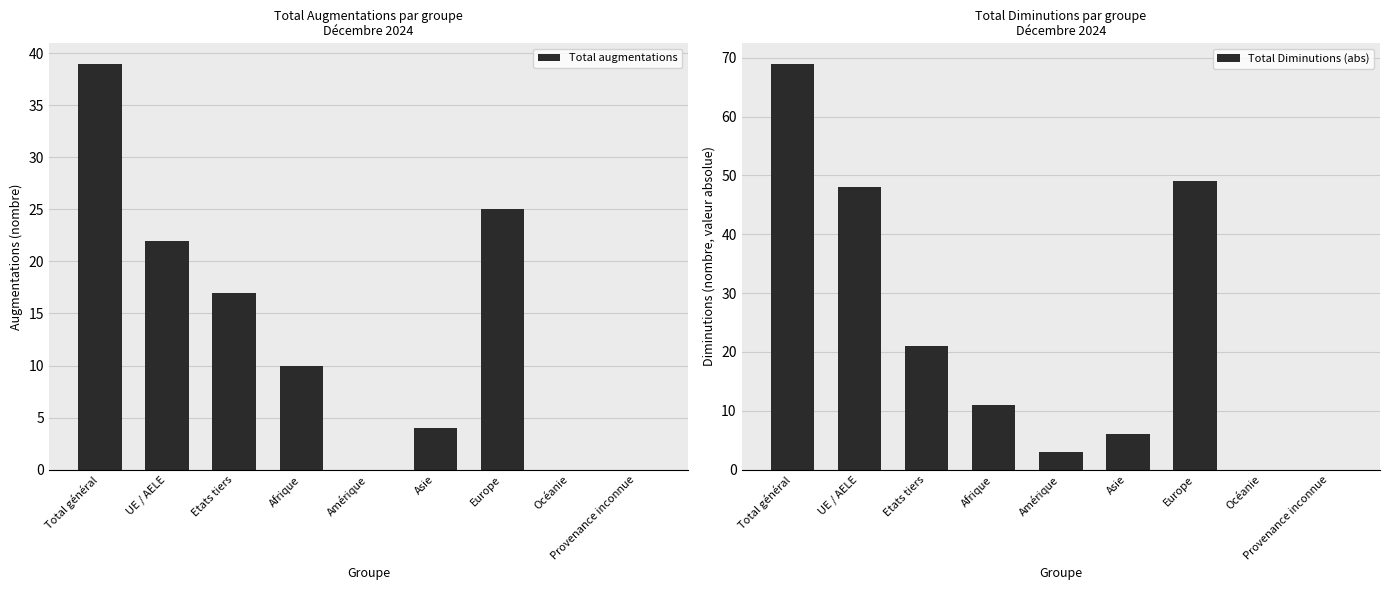

Reading left to right, extract all data points from this chart.

Total augmentations: 39	22	17	10	0	4	25	0	0
Total Diminutions (abs): 69	48	21	11	3	6	49	0	0